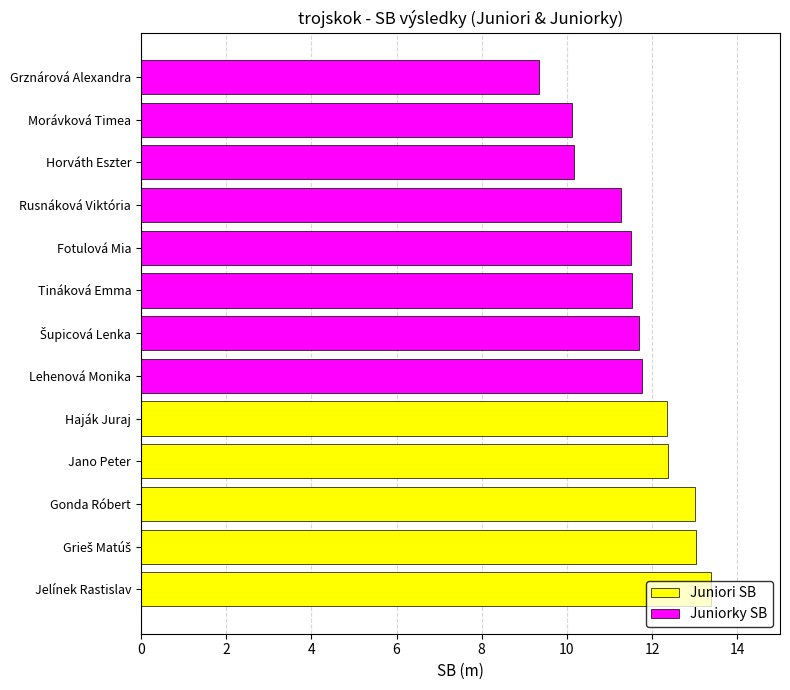

Which series has the largest total across all categories?

Juniorky SB